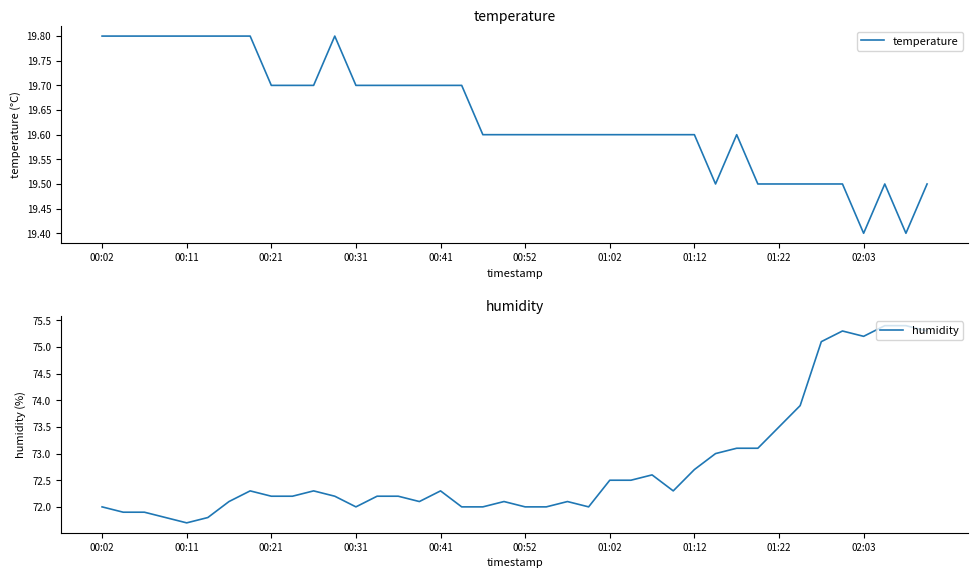

What is the minimum value for humidity?

71.7